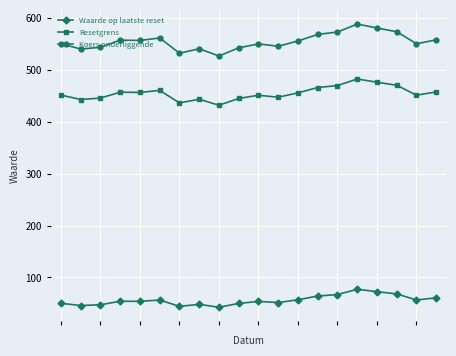

What is the lowest value of the Waarde op laatste reset series?

42.5